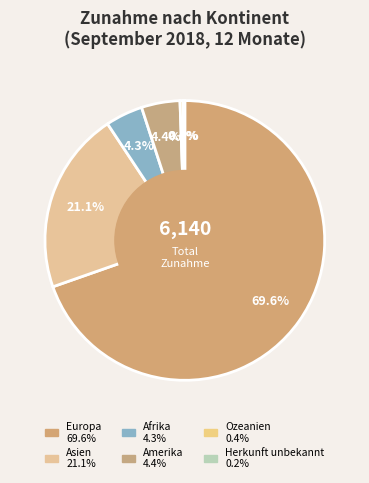

How many segments does this pie chart have?

6